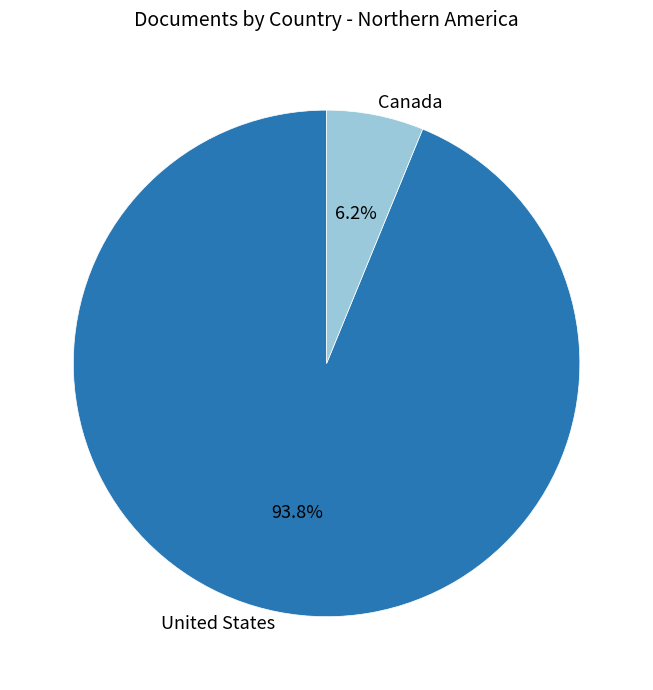

What percentage do Canada and United States together represent?

100.0%